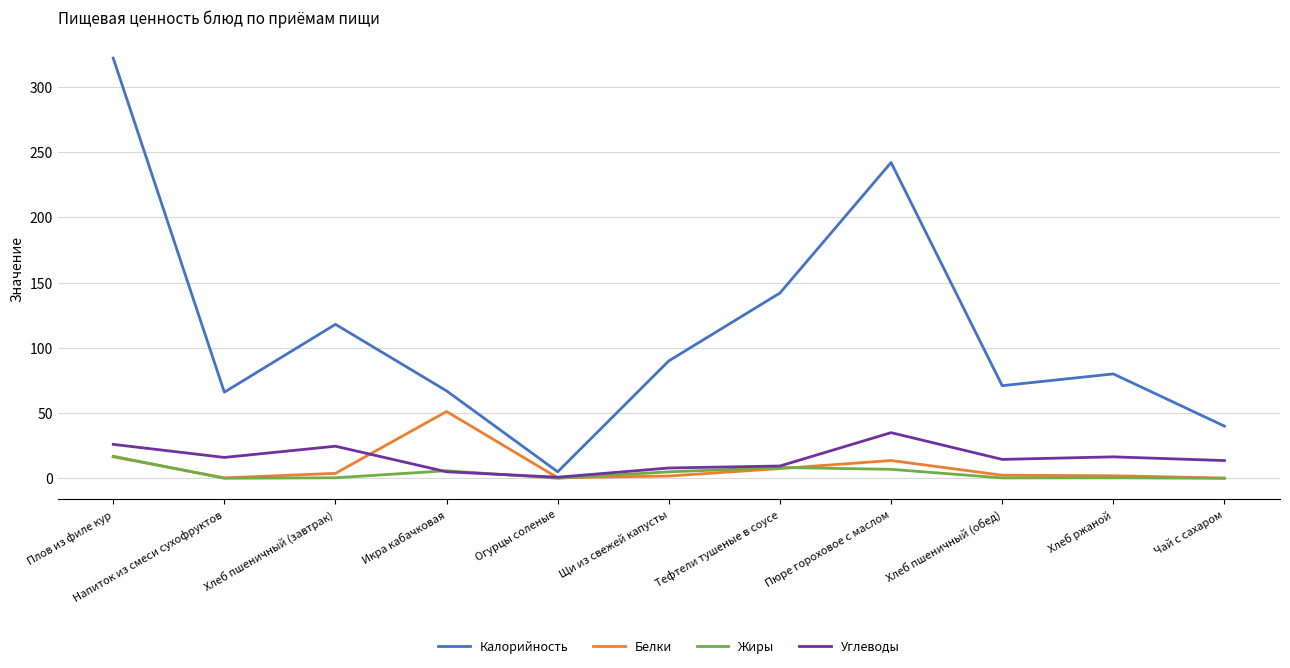

At which category is the sum across all series the highest?

Плов из филе кур